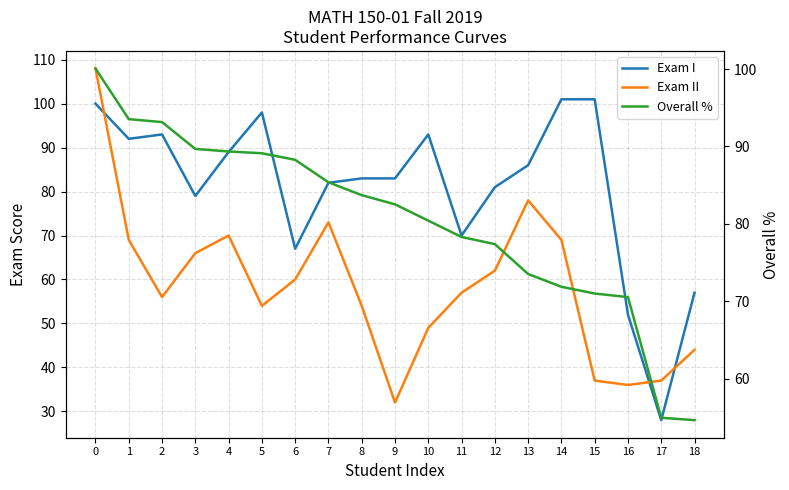

Reading left to right, list all the values displayed in this chart.

Exam I: 100.0	92.0	93.0	79.0	89.0	98.0	67.0	82.0	83.0	83.0	93.0	70.0	81.0	86.0	101.0	101.0	52.0	28.0	57.0
Exam II: 108.0	69.0	56.0	66.0	70.0	54.0	60.0	73.0	54.0	32.0	49.0	57.0	62.0	78.0	69.0	37.0	36.0	37.0	44.0
Overall %: 100.1	93.5	93.1	89.7	89.3	89.1	88.3	85.4	83.7	82.5	80.4	78.3	77.4	73.5	71.9	71.0	70.5	54.9	54.6